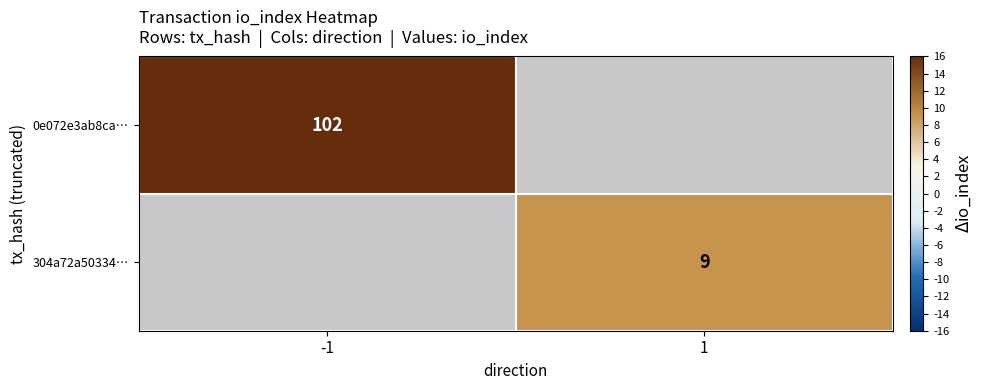

True or false: 0e072e3ab8ca… has a value of 48 at -1.

False